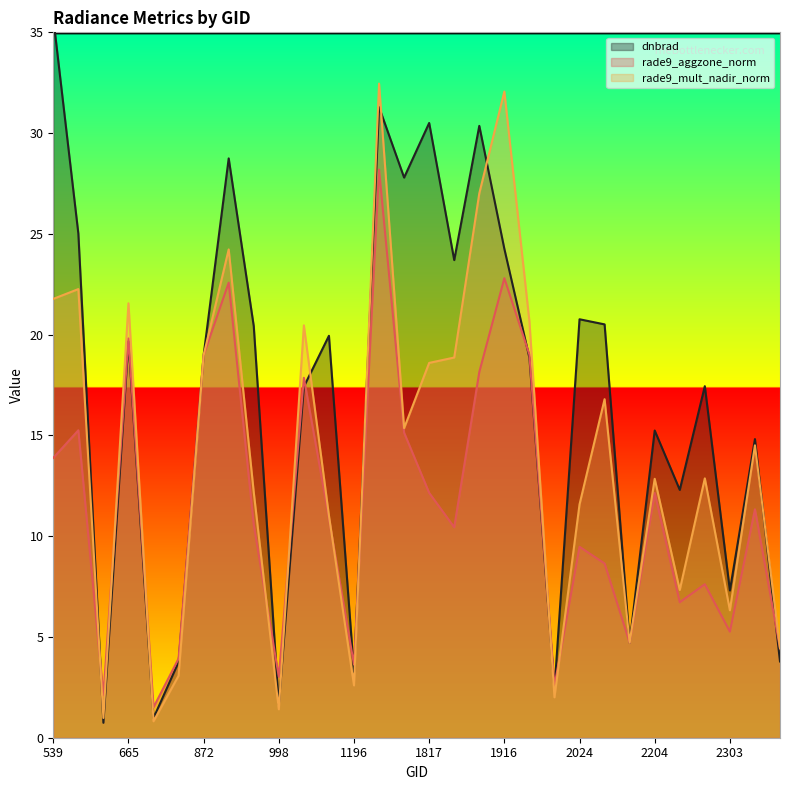

At which category is the sum across all series the highest?

1745